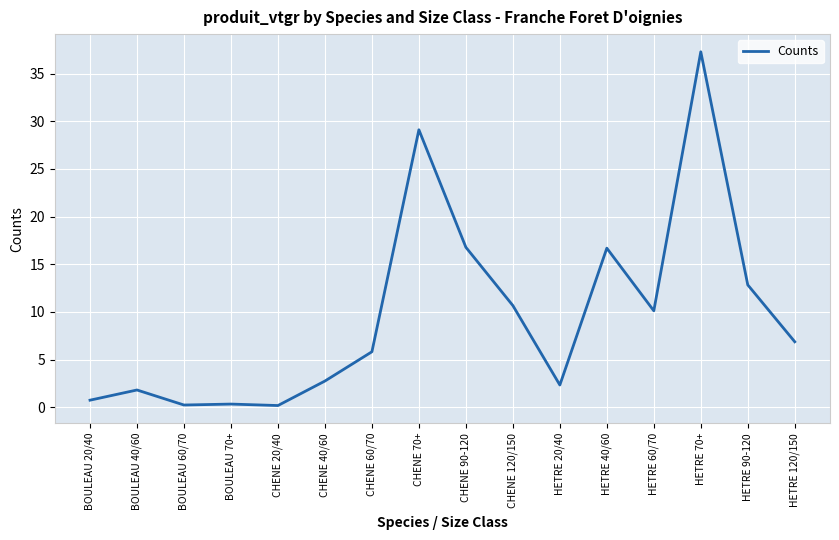

What is the difference between the maximum and minimum values?

37.1